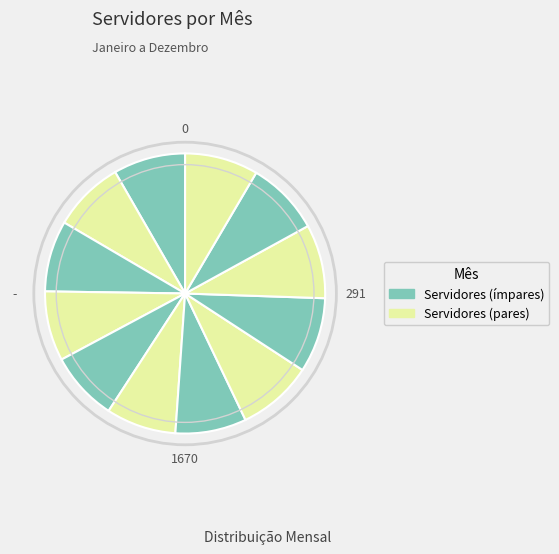

How many segments does this pie chart have?

12